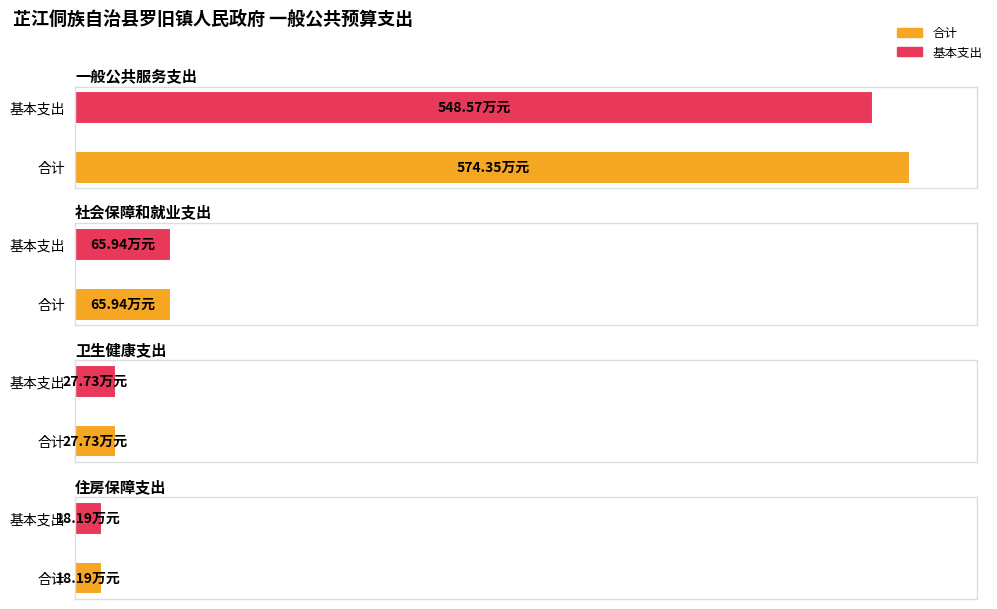

True or false: 合计 has a value of 5.1 at 住房保障支出.

False